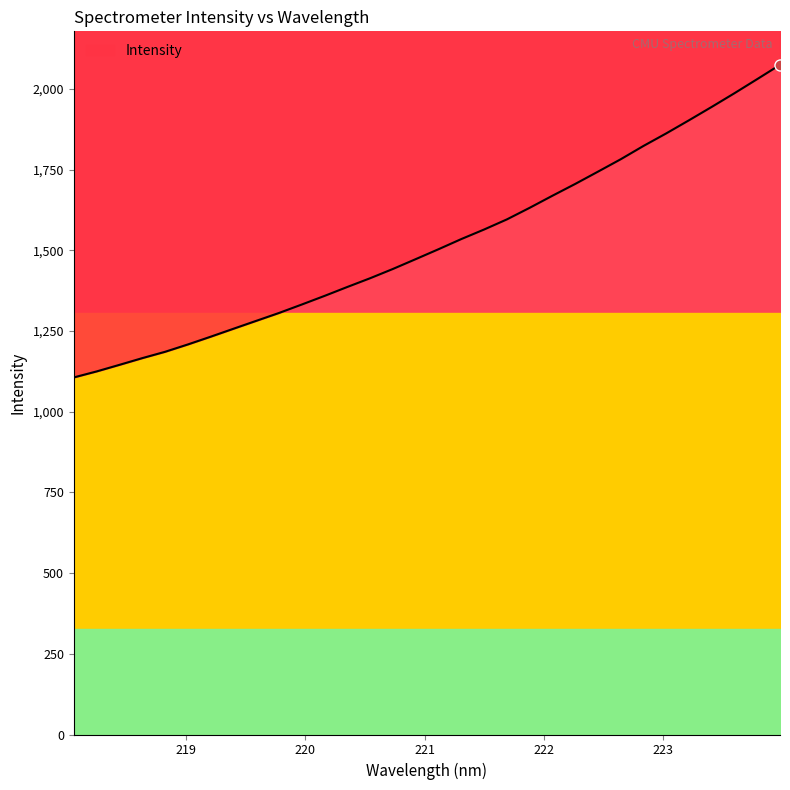

What is the greatest value displayed?

2075.0